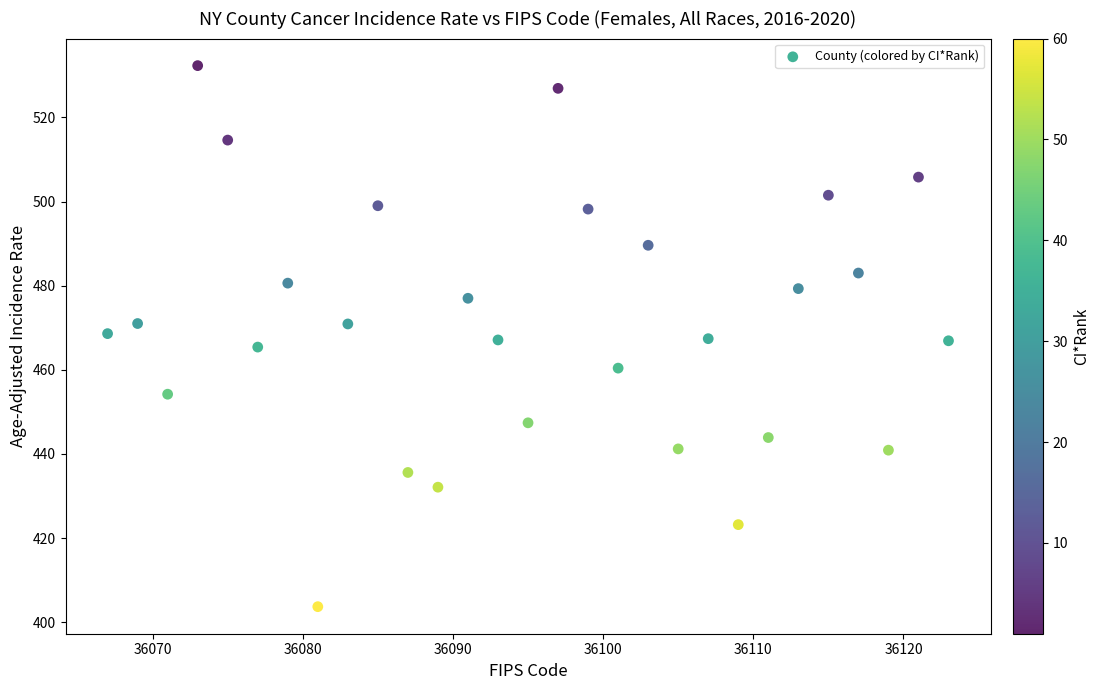

What is the range of X values (max minus min)?

56.0